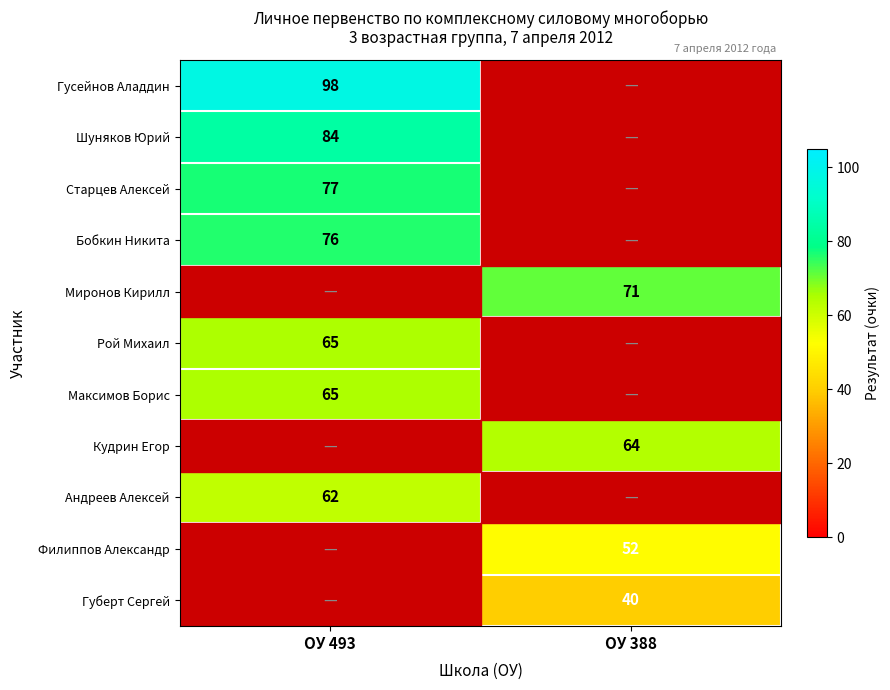

Count the number of categories in the chart.

2